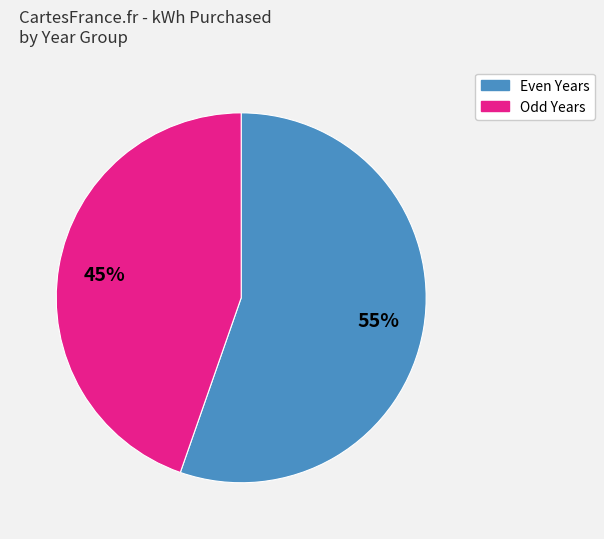

Is there a majority slice in this chart?

Yes